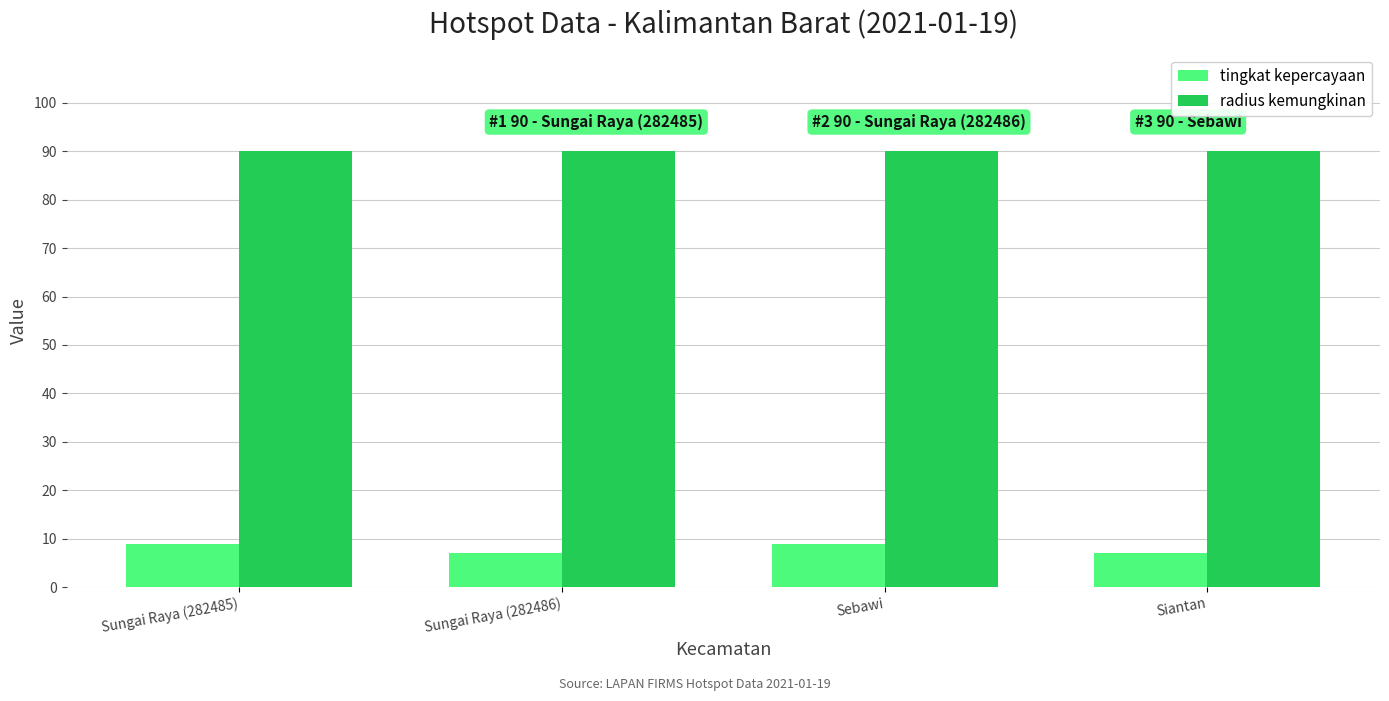

List the series in order of their peak value, highest first.

radius kemungkinan, tingkat kepercayaan